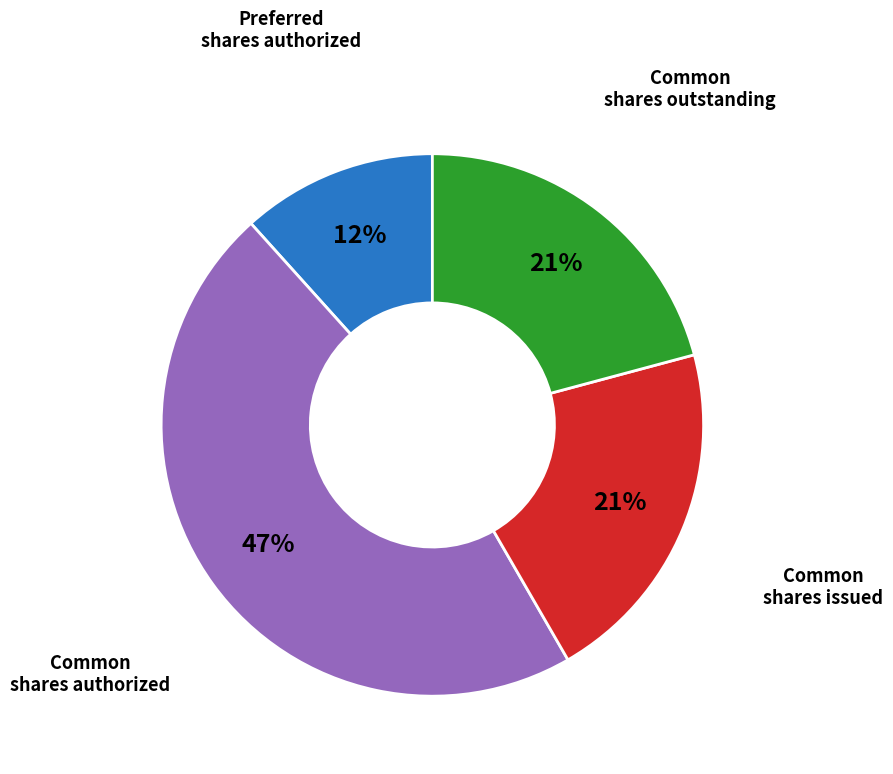

To the nearest percent, what is the average slice percentage?

25%